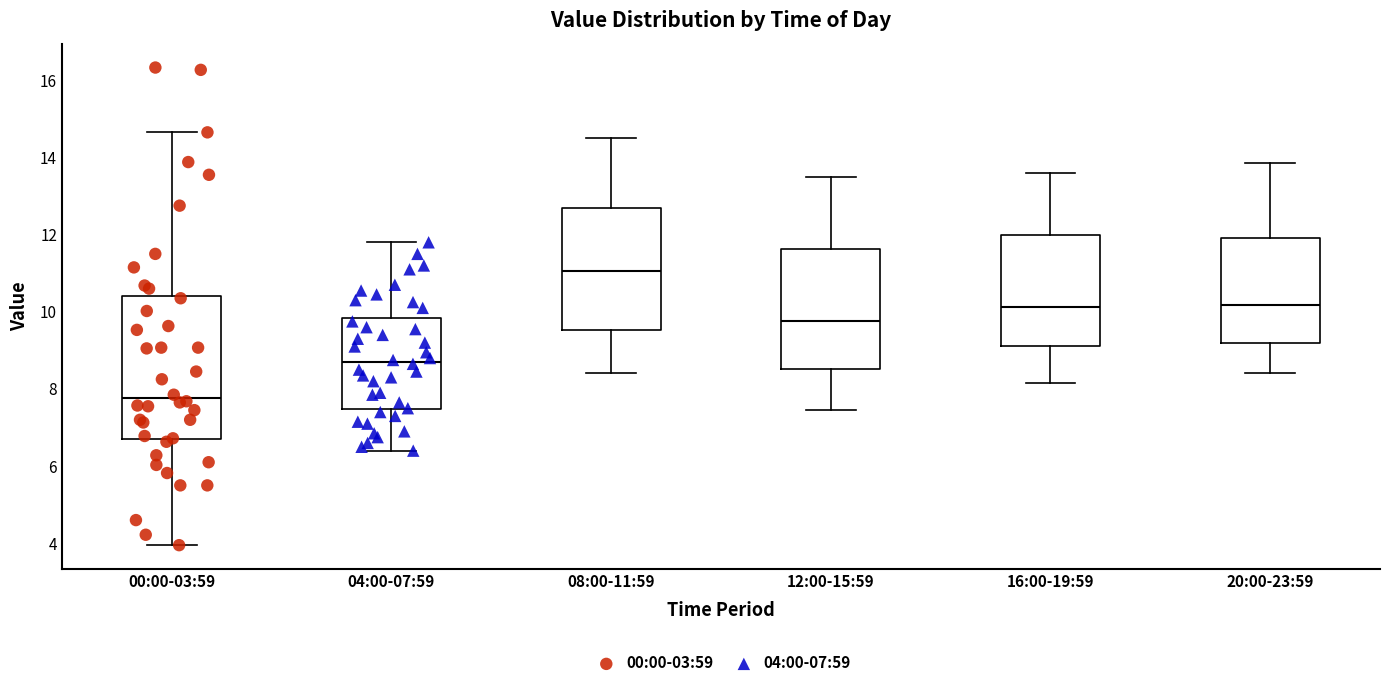

Reading left to right, transcribe this box plot: for each box, give where its median line is, the range the box spans, and where its two whiskers end, as read against the y-axis. The values are not printed on the chart, so give them approximately, as read against the axis.

00:00-03:59: median 7.8, box 6.6 to 10.4, whiskers 4.0 to 14.6
04:00-07:59: median 8.8, box 7.4 to 9.8, whiskers 6.4 to 11.8
08:00-11:59: median 11.0, box 9.6 to 12.6, whiskers 8.4 to 14.6
12:00-15:59: median 9.8, box 8.6 to 11.6, whiskers 7.4 to 13.6
16:00-19:59: median 10.2, box 9.2 to 12.0, whiskers 8.2 to 13.6
20:00-23:59: median 10.2, box 9.2 to 12.0, whiskers 8.4 to 13.8